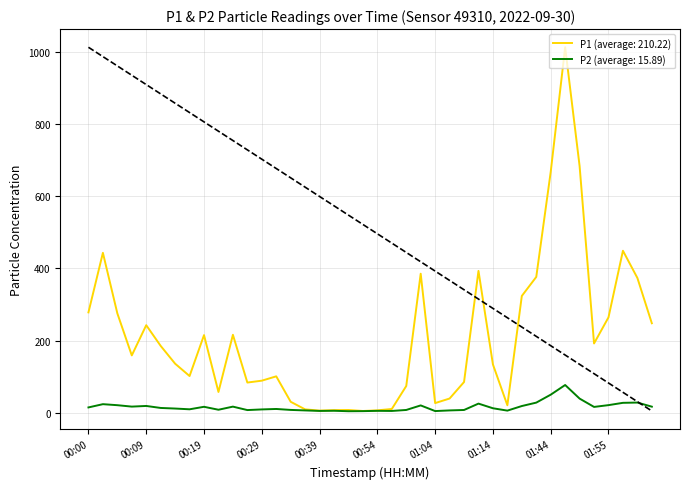

What are all the series names shown in the legend?

P1 (average: 210.22), P2 (average: 15.89)